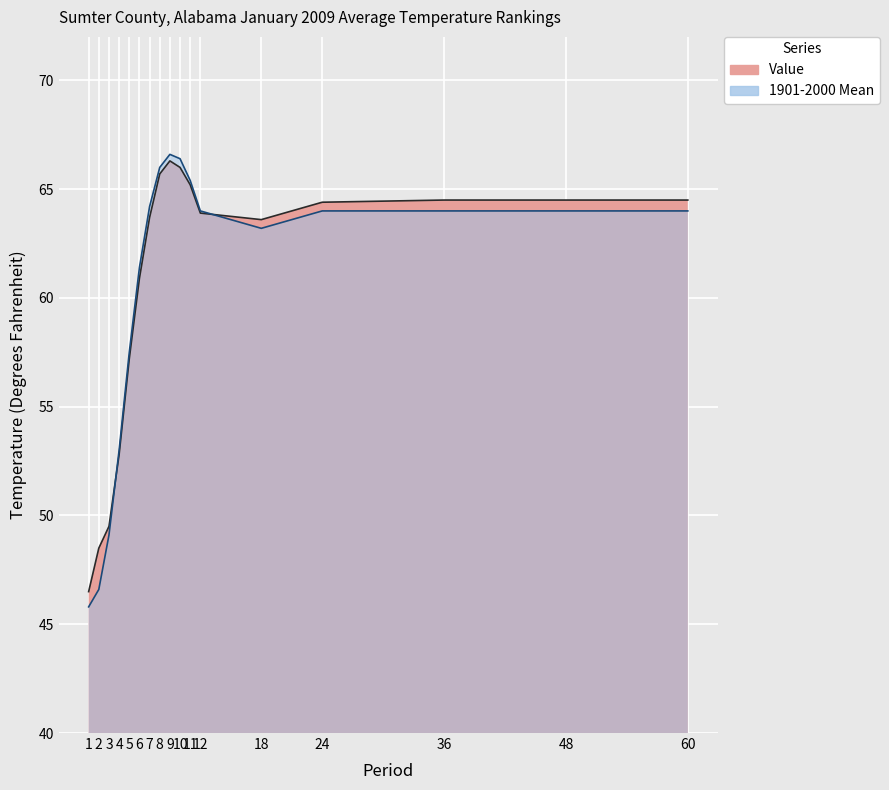

True or false: 1901-2000 Mean has more than 0 points higher than both neighbors.

True